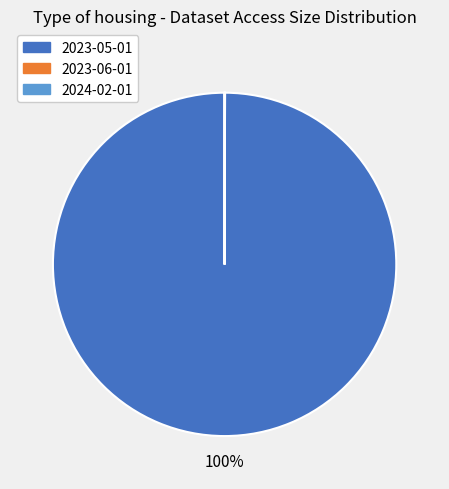

What is the majority slice?

2023-05-01